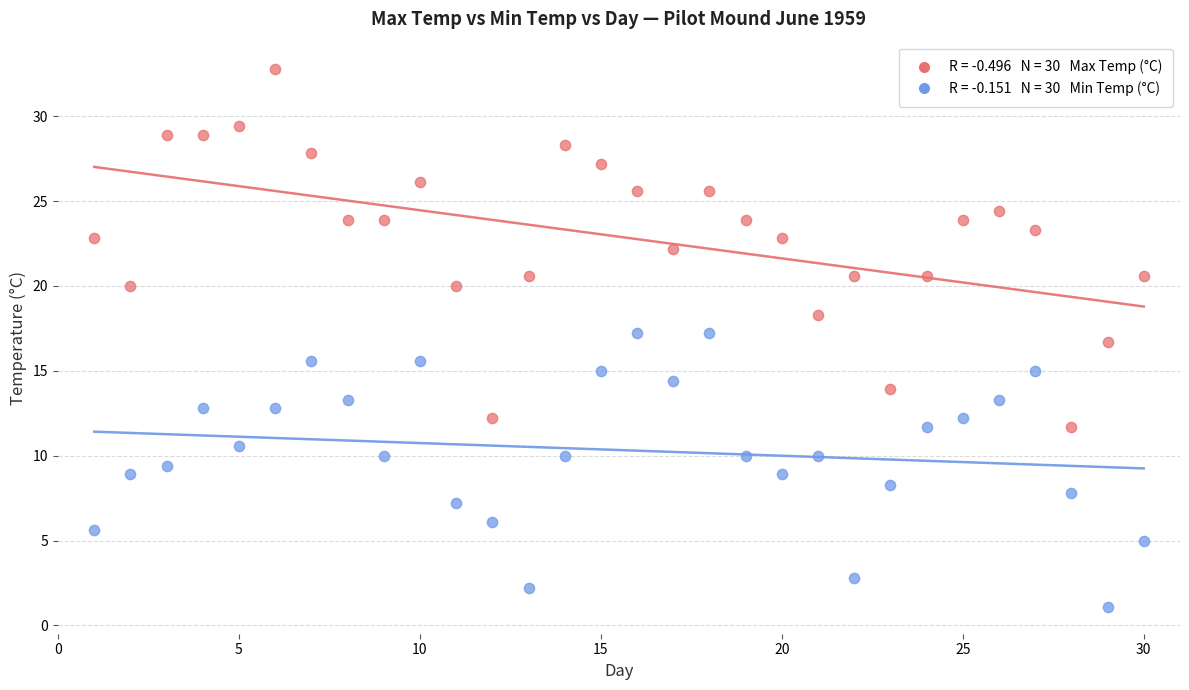

Across all data points, what is the range of X values (max minus min)?

29.0